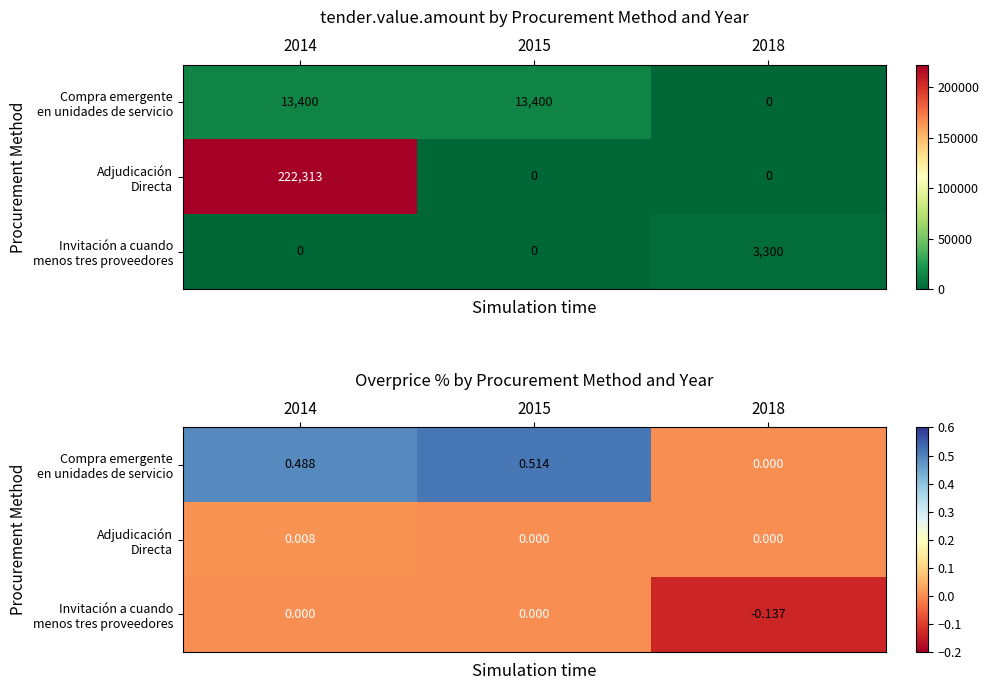

The value of Adjudicación Directa at 2014 is 0.0. True or false?

True